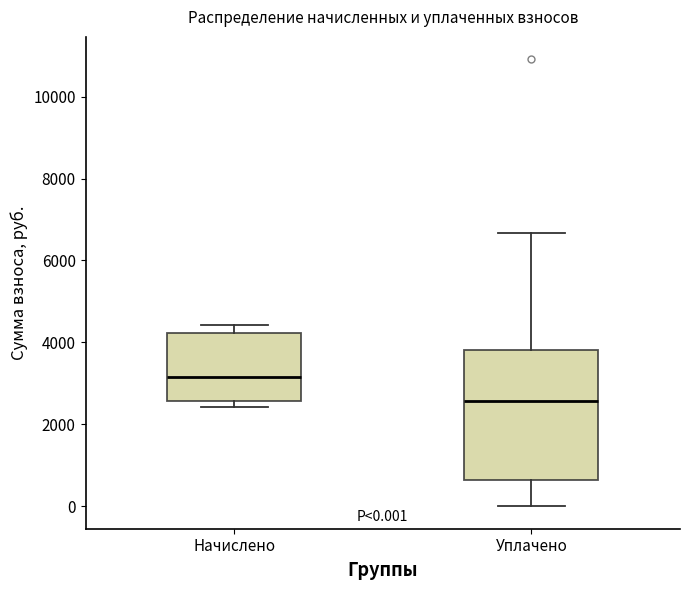

Which box is the tallest, from its lower edge to its upper edge?

Уплачено